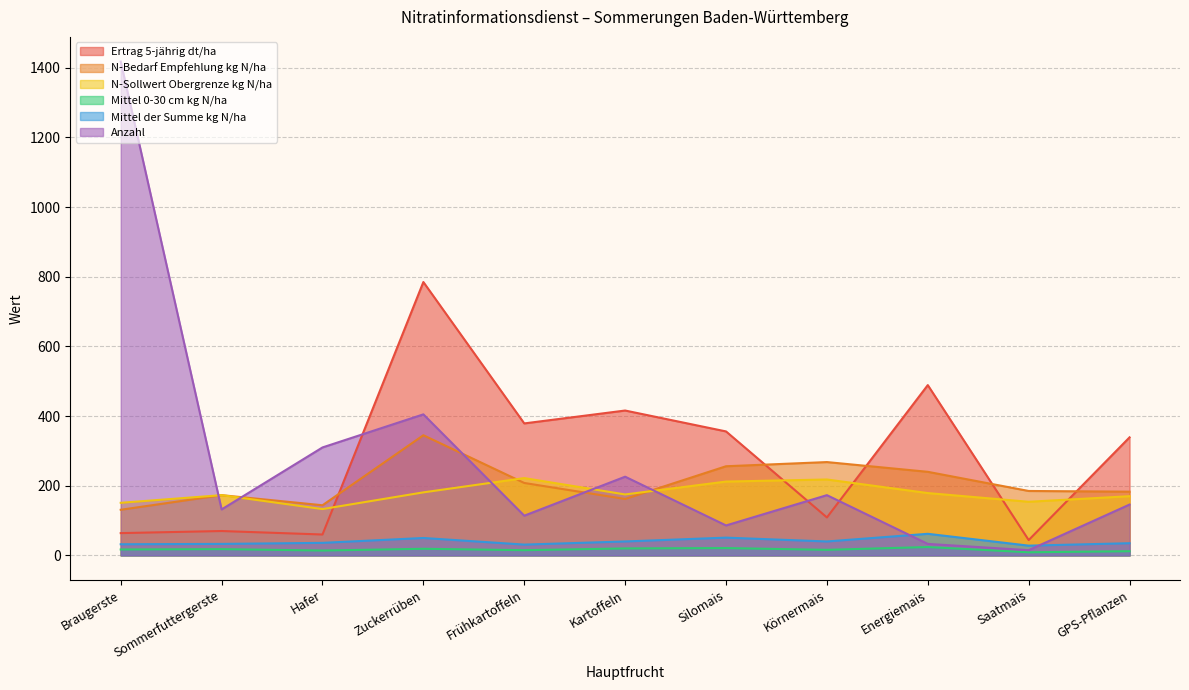

What is the minimum value shown in the chart?

9